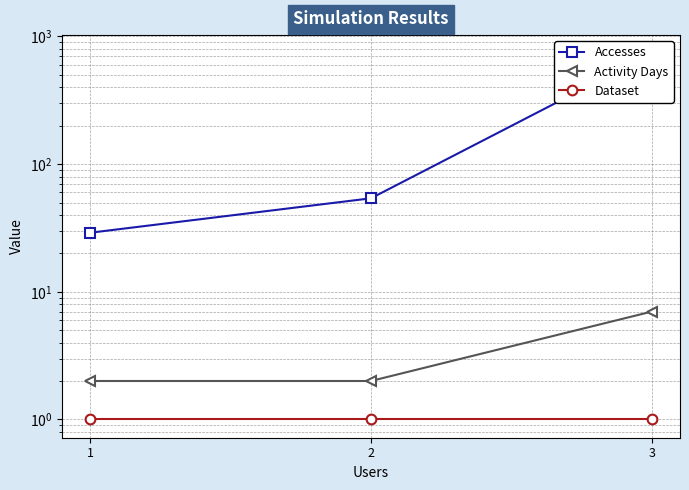

The Activity Days series shows 2 at 2. True or false?

True